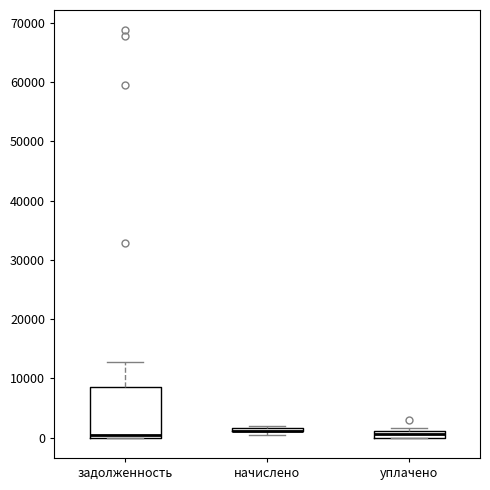

Where is the lower edge of the box for уплачено on the y-axis? The values are not printed on the chart, so give them approximately, as read against the axis.

0